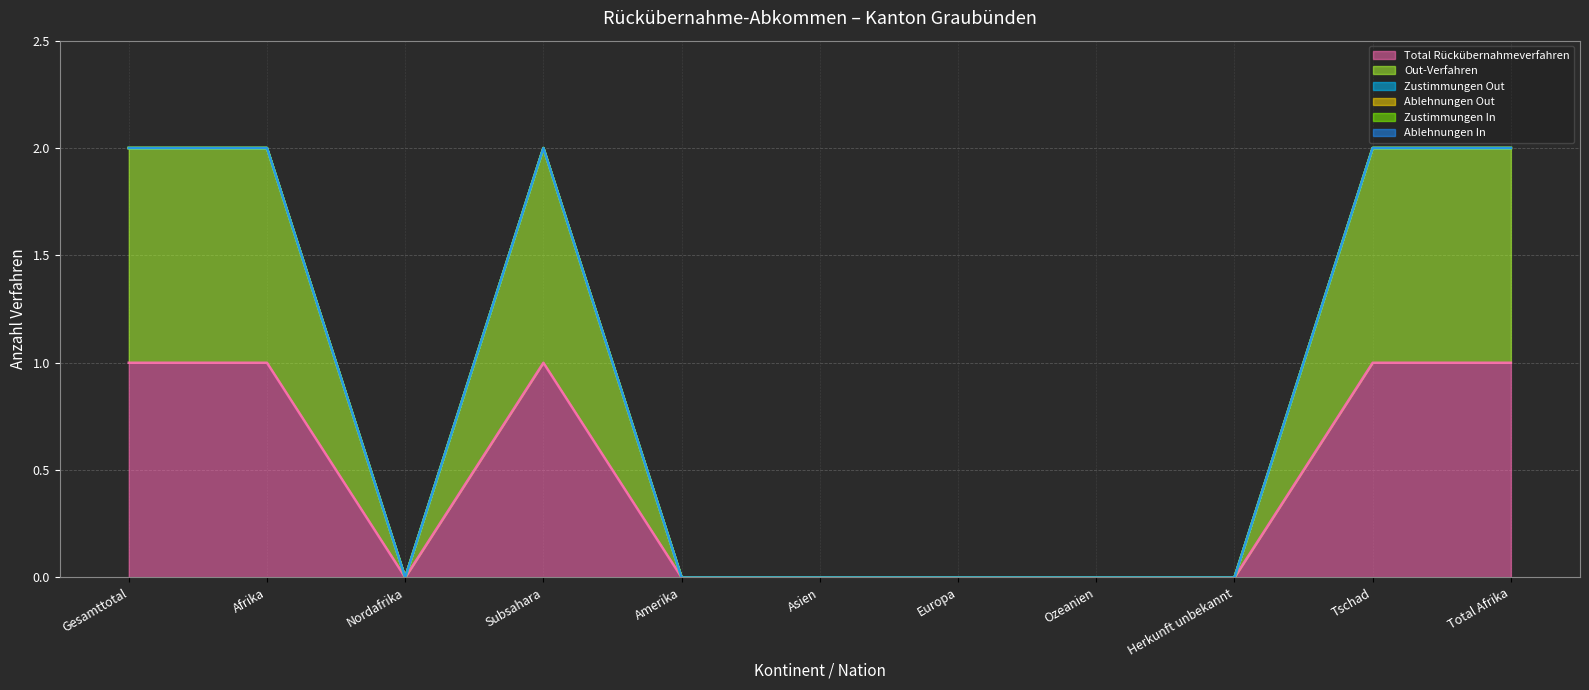

True or false: Out-Verfahren and Ablehnungen In intersect in this chart.

False